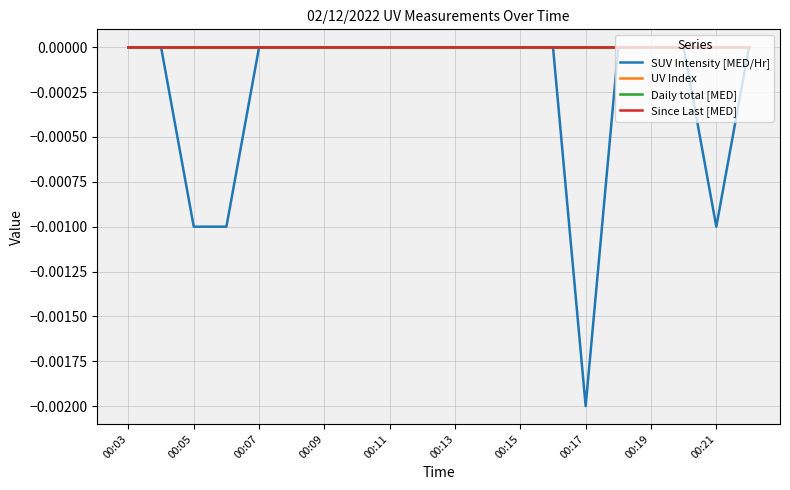

Is this an area chart (filled region under the line)?

No